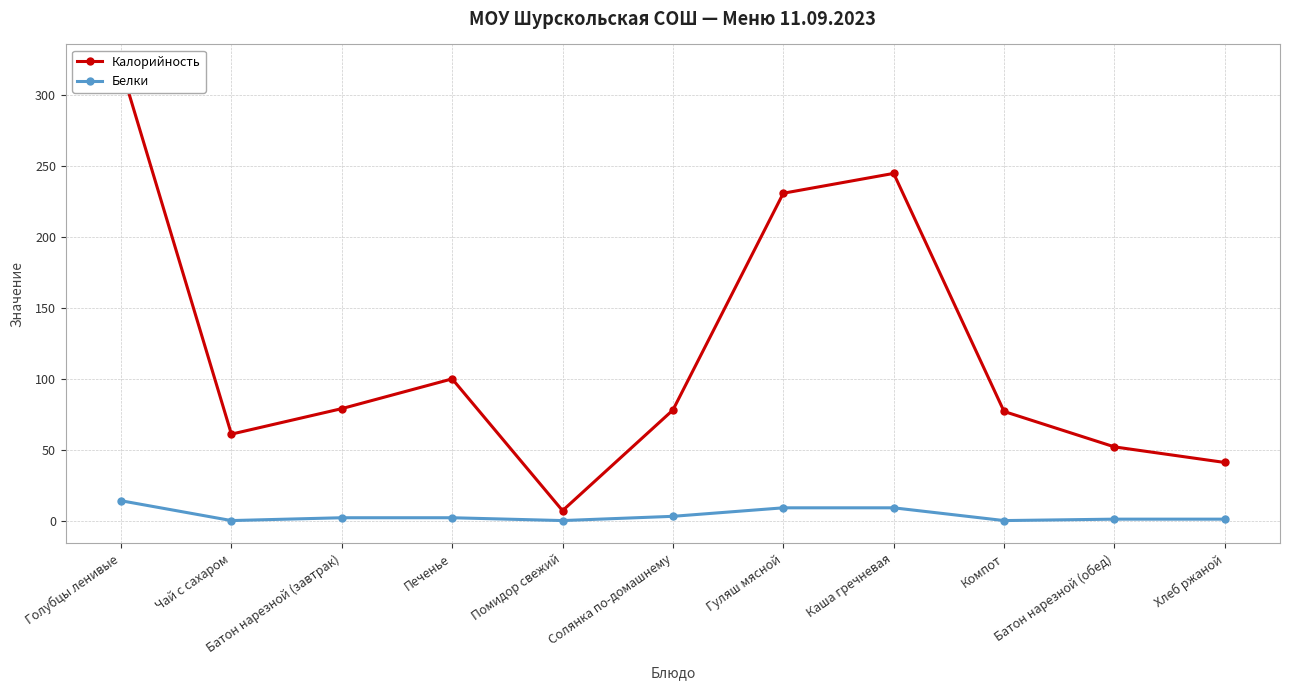

How many data points in Белки are above 2?

4